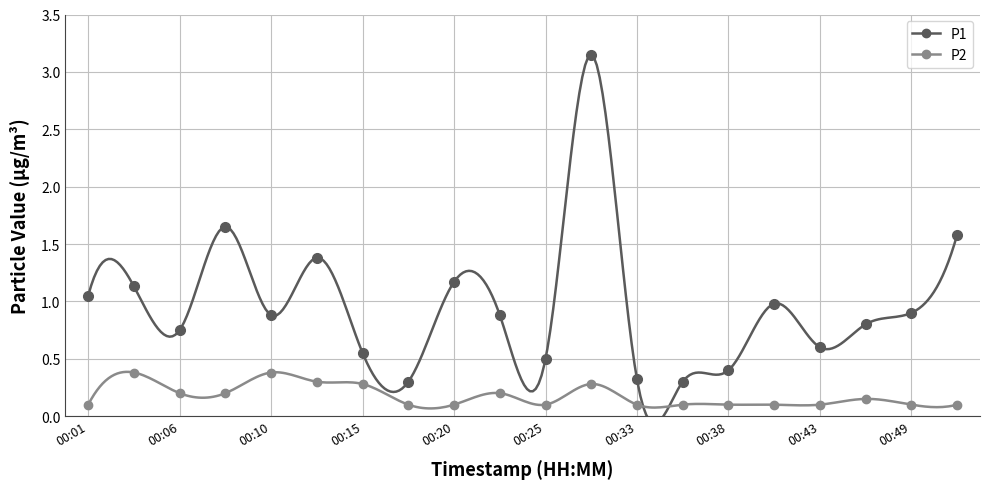

Which series has the largest range (max minus min)?

P1